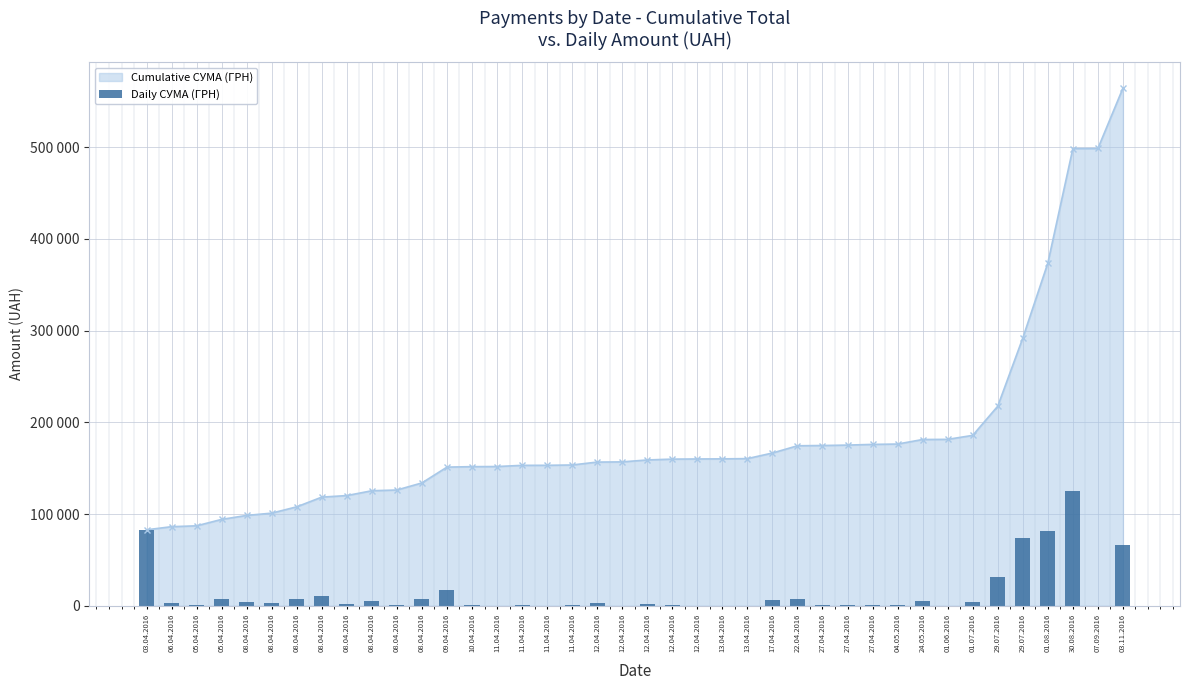

What is the sum of the values at 29.07.2016 and 12.04.2016?

76403.1